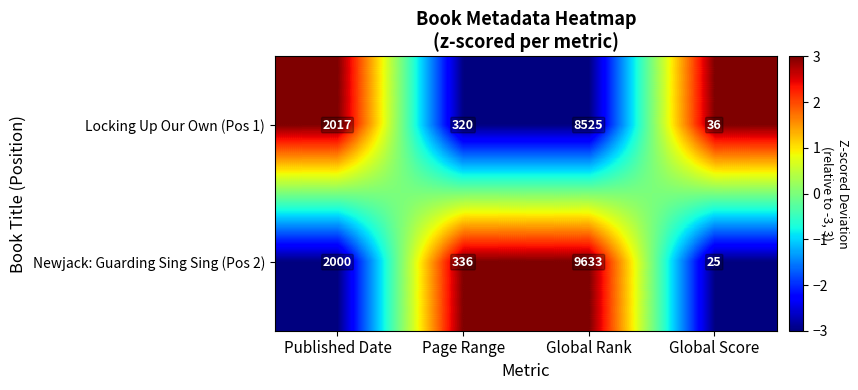

What is the smallest value displayed?

25